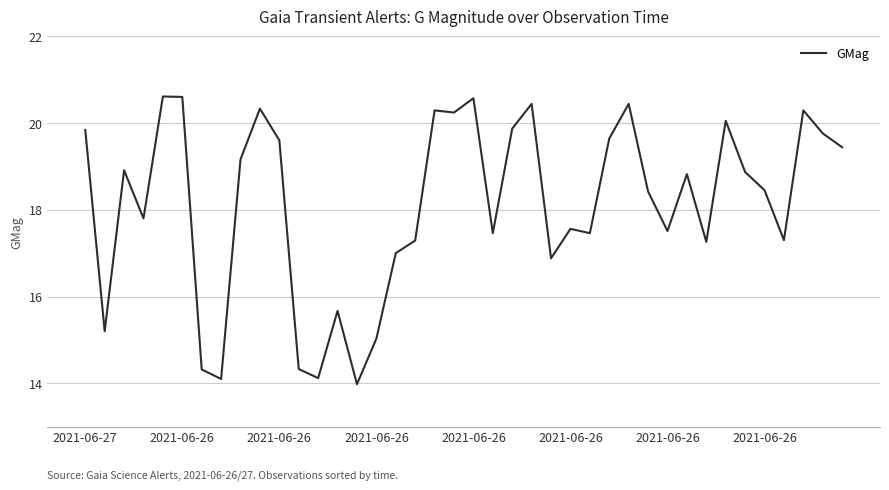

What is the smallest value displayed?

14.0